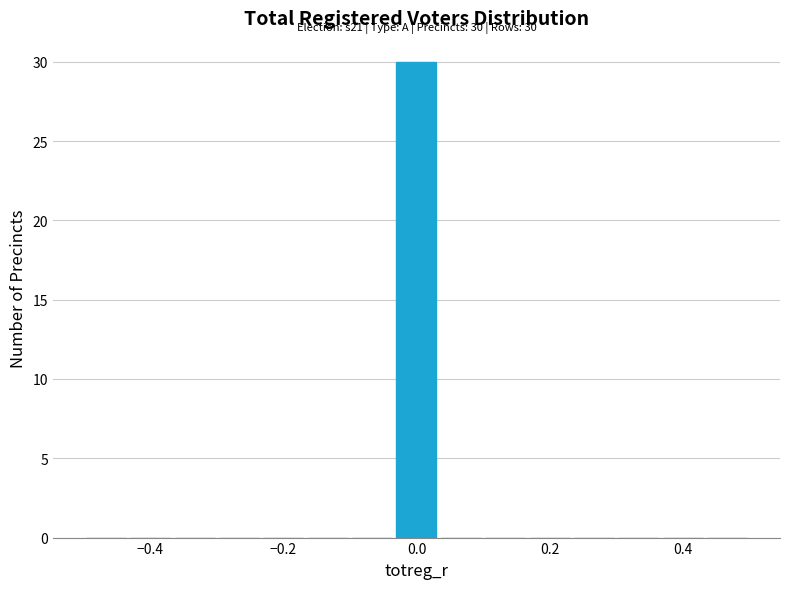

Read against the x-axis, roughly where is the centre of the tallest bar?

0.00